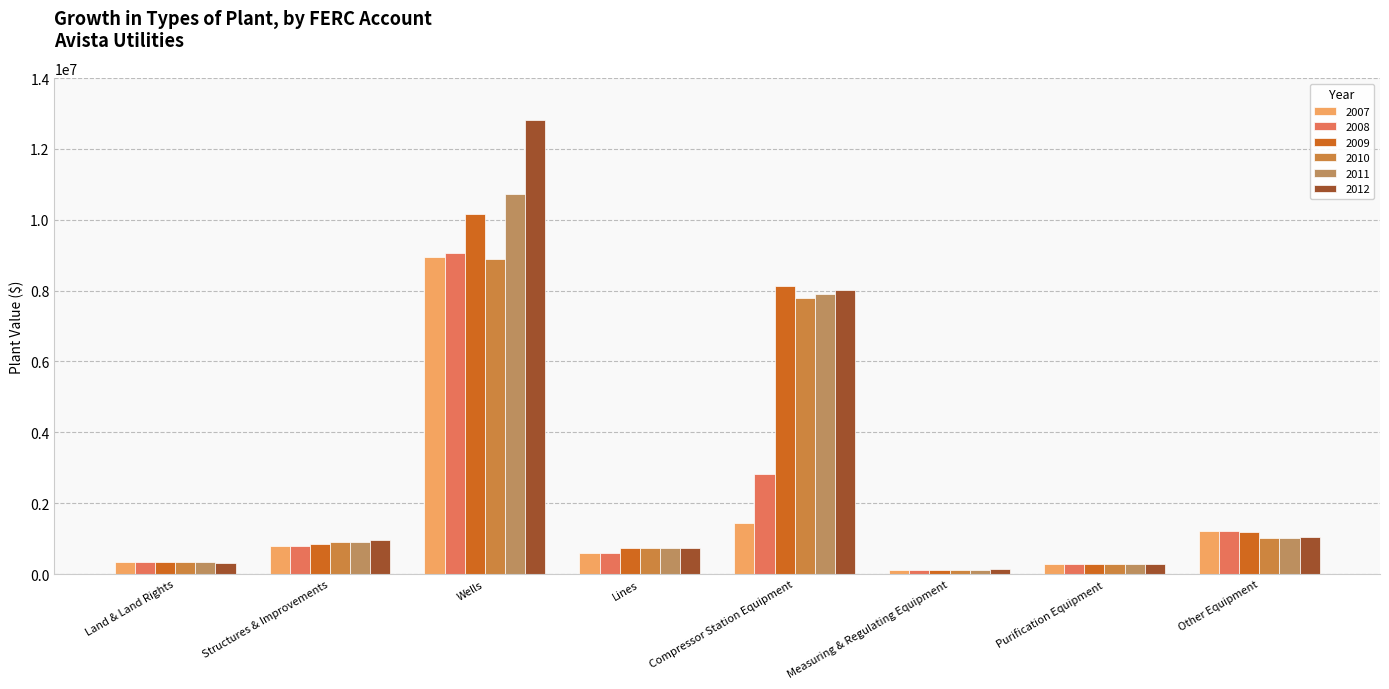

What is the sum of the 2010 values at Compressor Station Equipment and Lines?

8509609